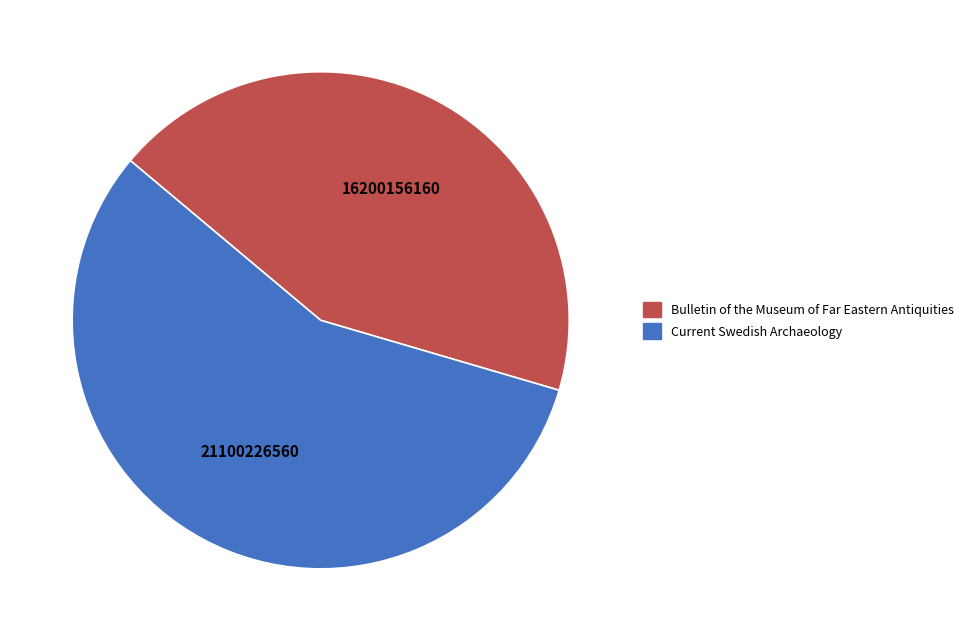

Do Bulletin of the Museum of Far Eastern Antiquities and Current Swedish Archaeology together represent more than half of the pie?

Yes